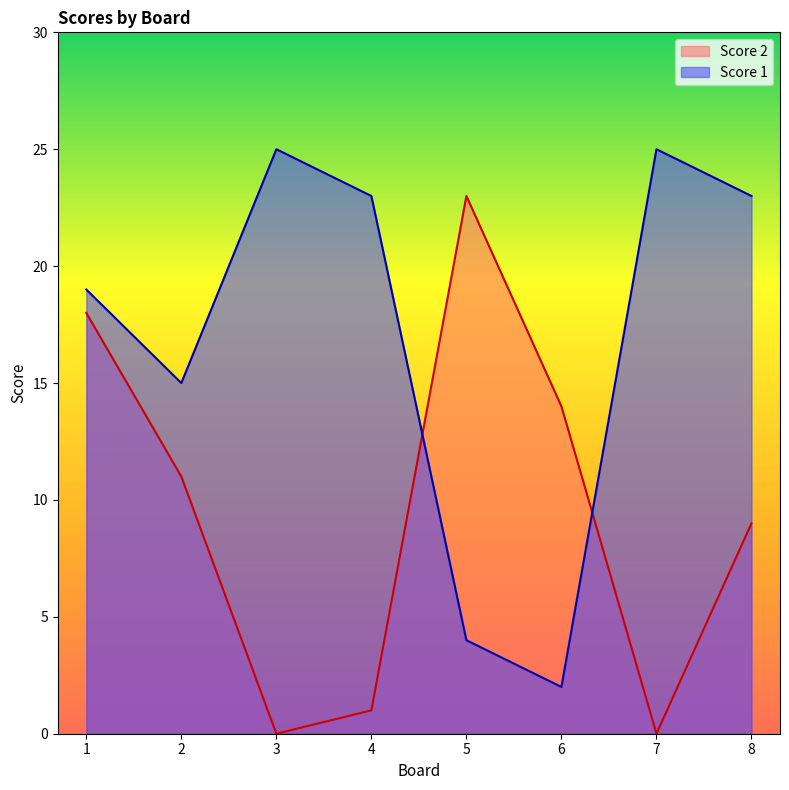

How many interior local peaks does the Score 1 series have?

2